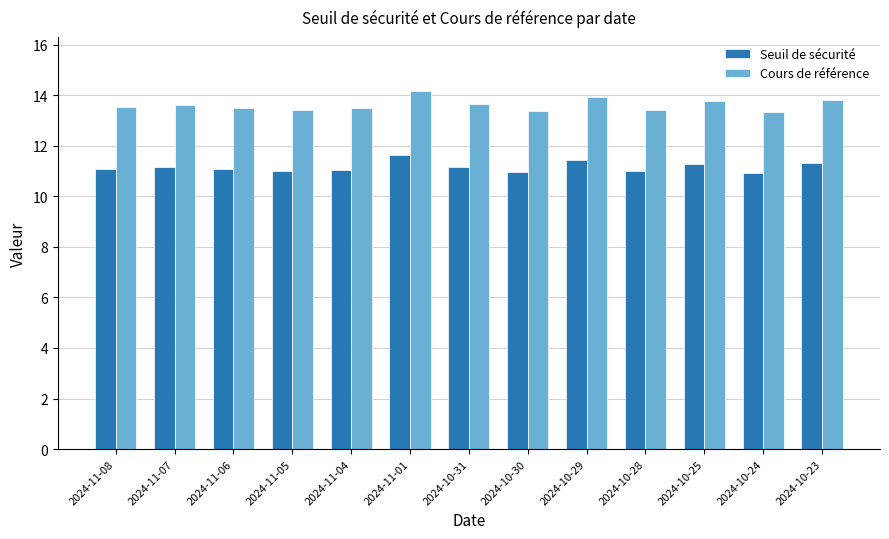

Which series has the largest total across all categories?

Cours de référence